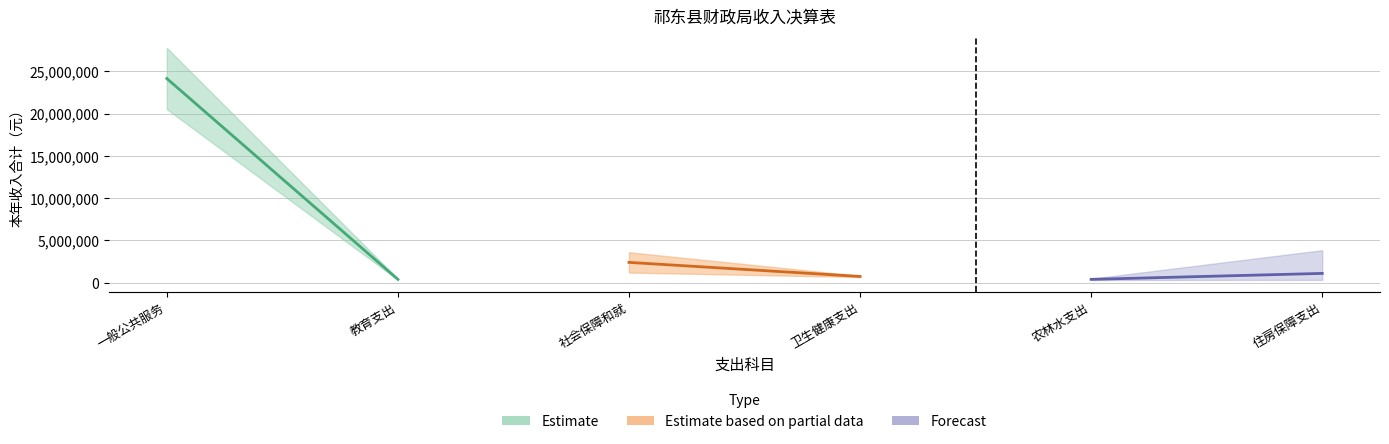

What is the ratio of the value at 一般公共服务支出 to the value at 社会保障和就业支出?

10.1